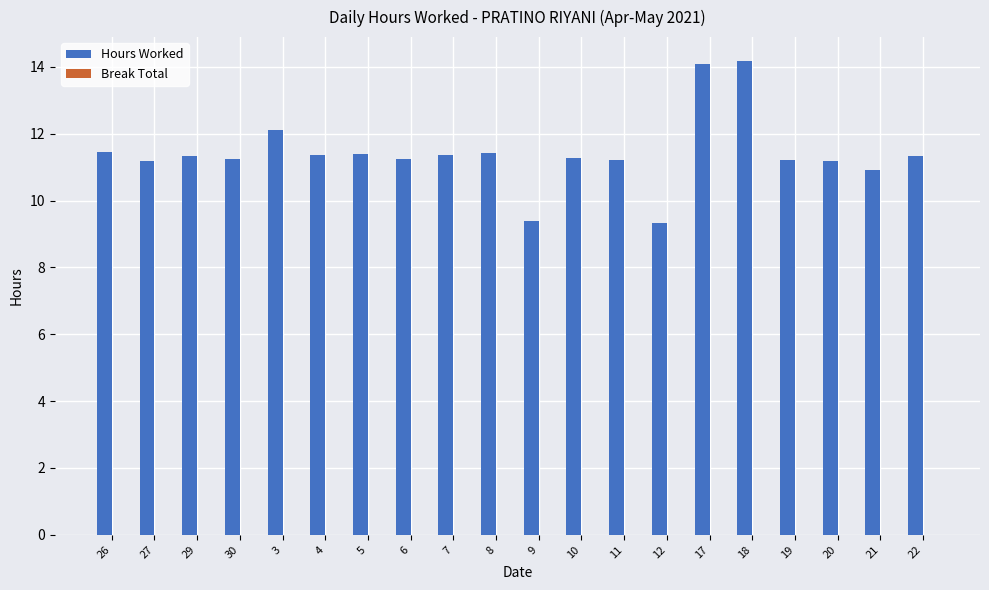

Is it true that the value at 3 is 7.7?

False